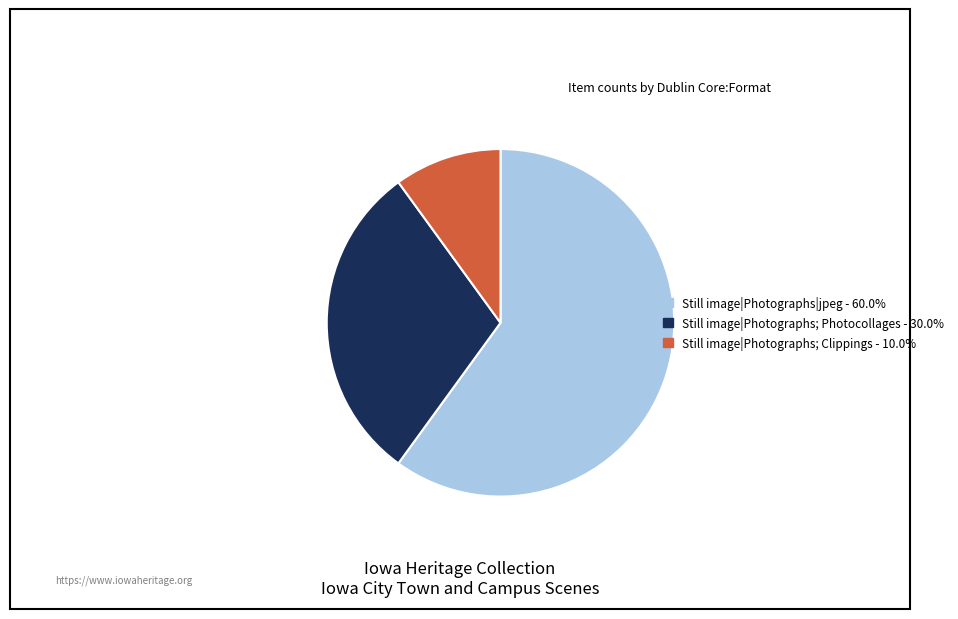

Does Still image|Photographs|jpeg - 60.0% account for over 50% of the chart?

Yes